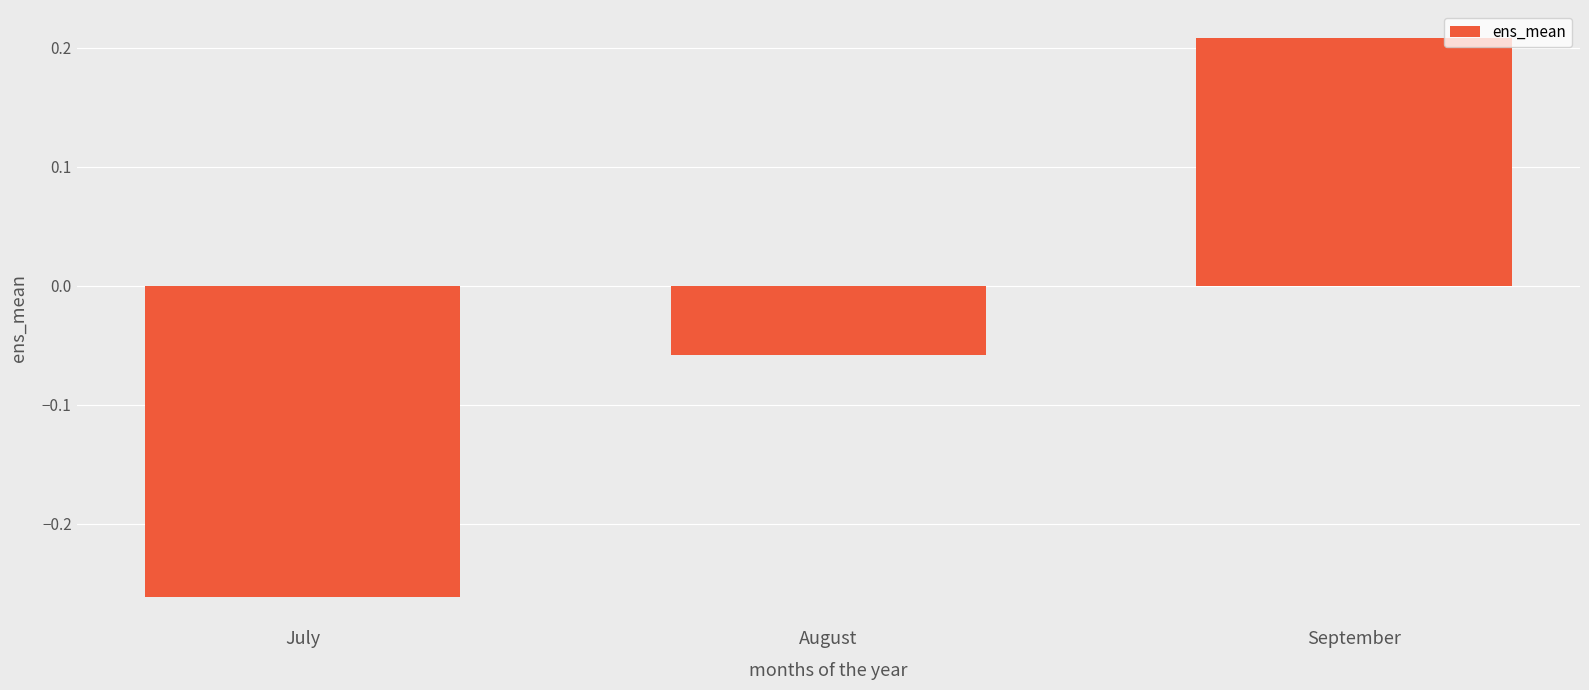

Between September and July, which is larger?

September